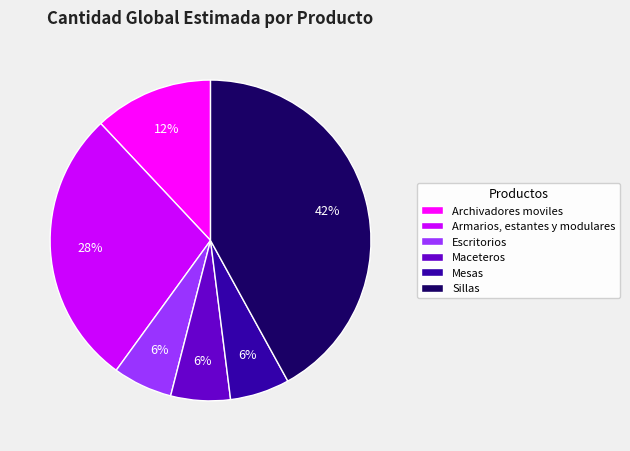

Does any single category account for the majority?

No